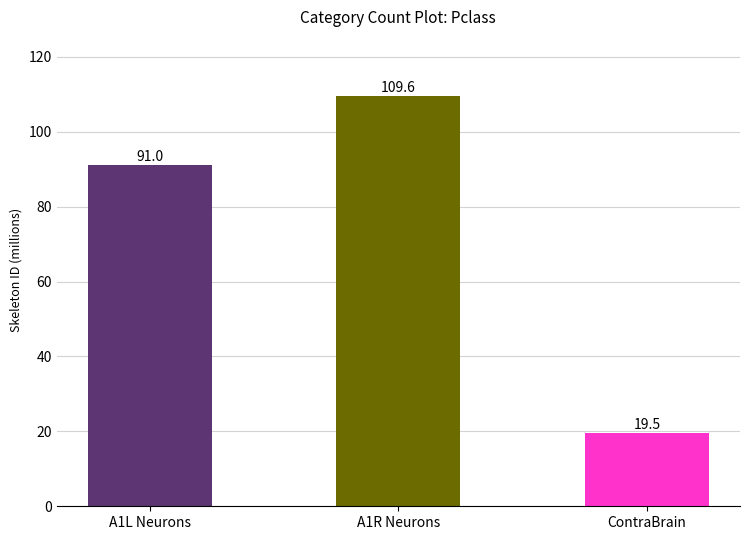

What is the maximum value shown in the chart?

109.6